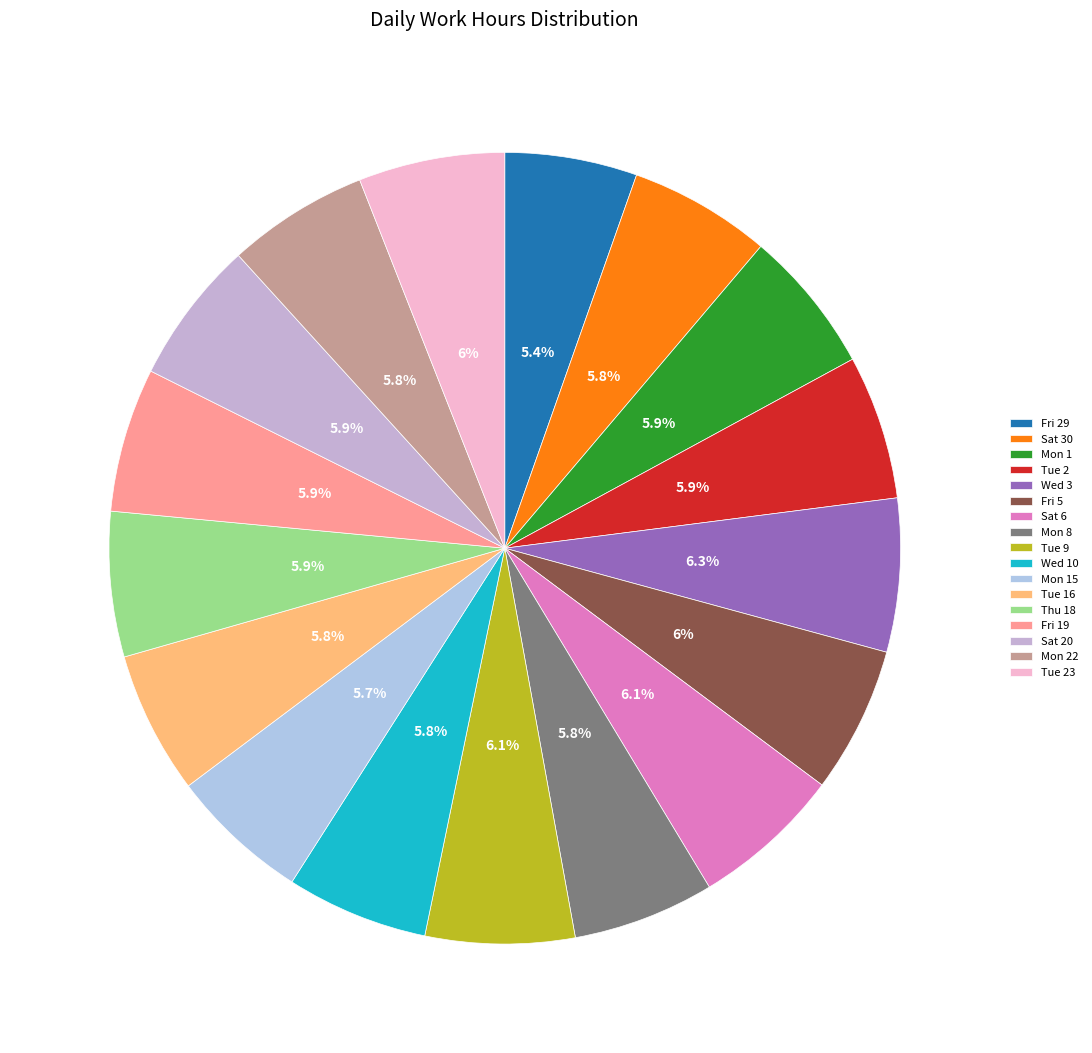

How many segments does this pie chart have?

17